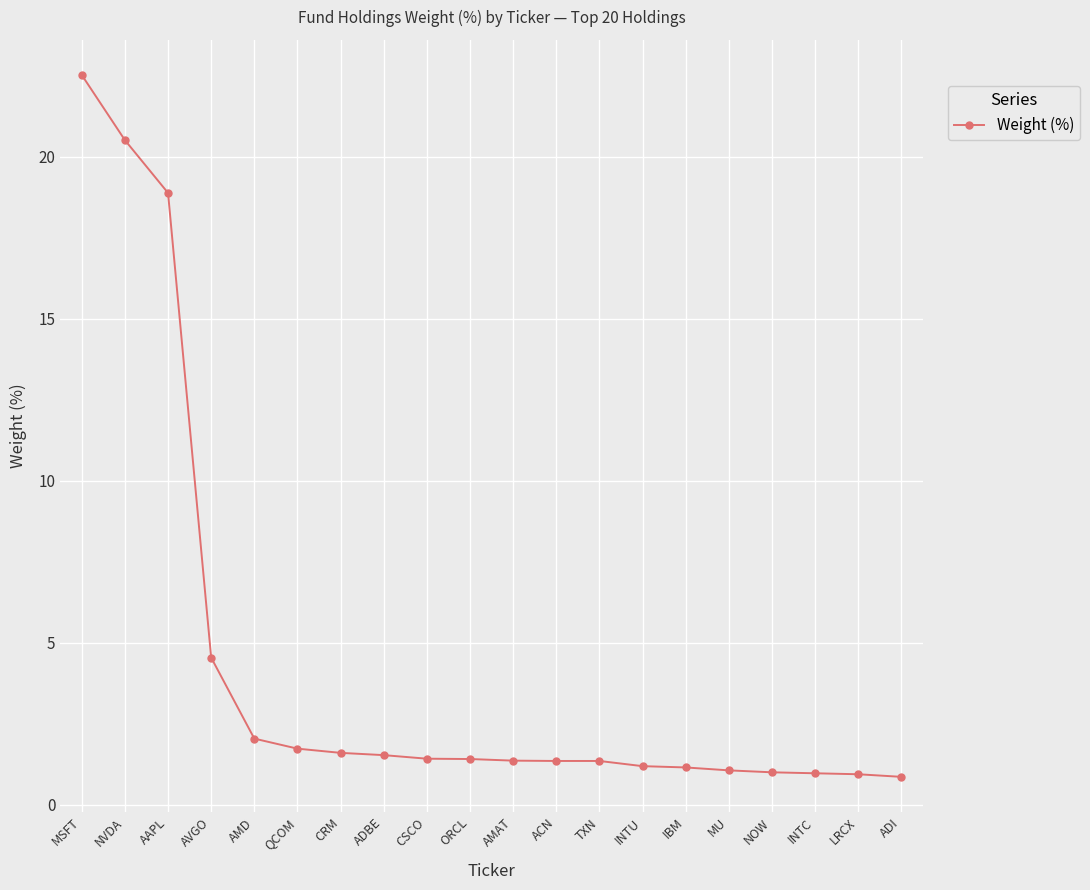

Is it true that the value at MU is 1.1?

True